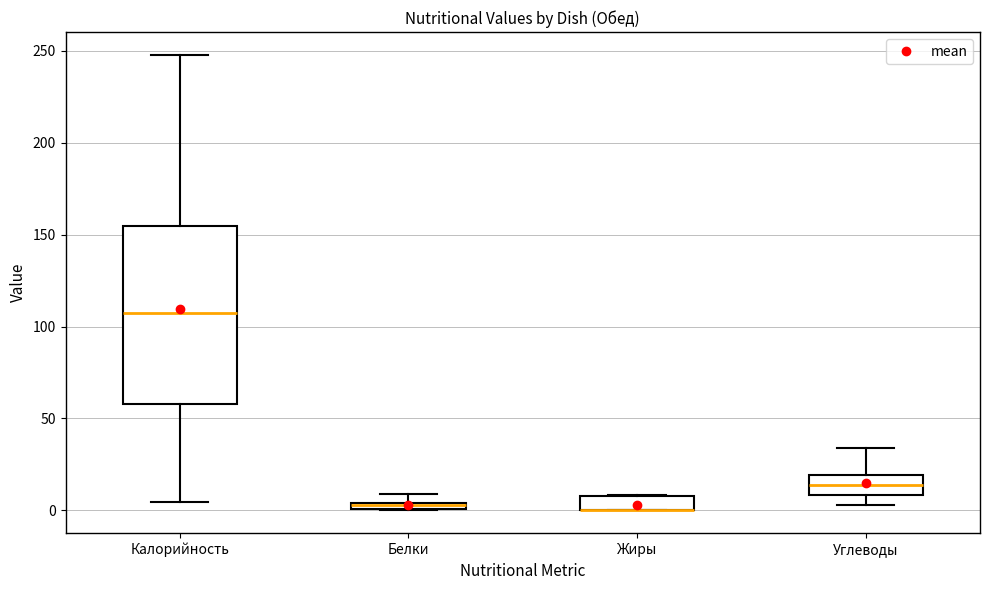

Where is the lower edge of the box for Калорийность on the y-axis? The values are not printed on the chart, so give them approximately, as read against the axis.

60